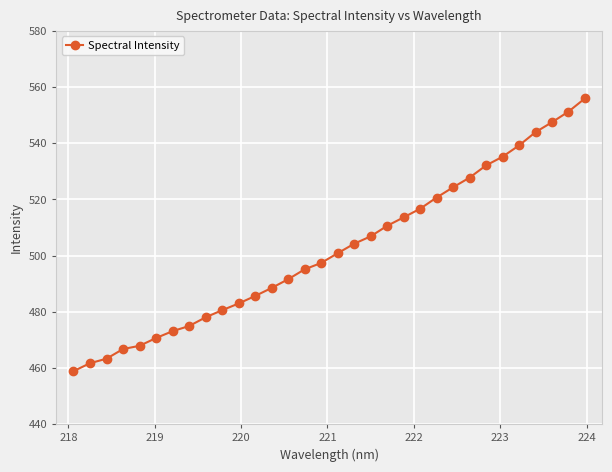

What is the greatest value displayed?

556.0